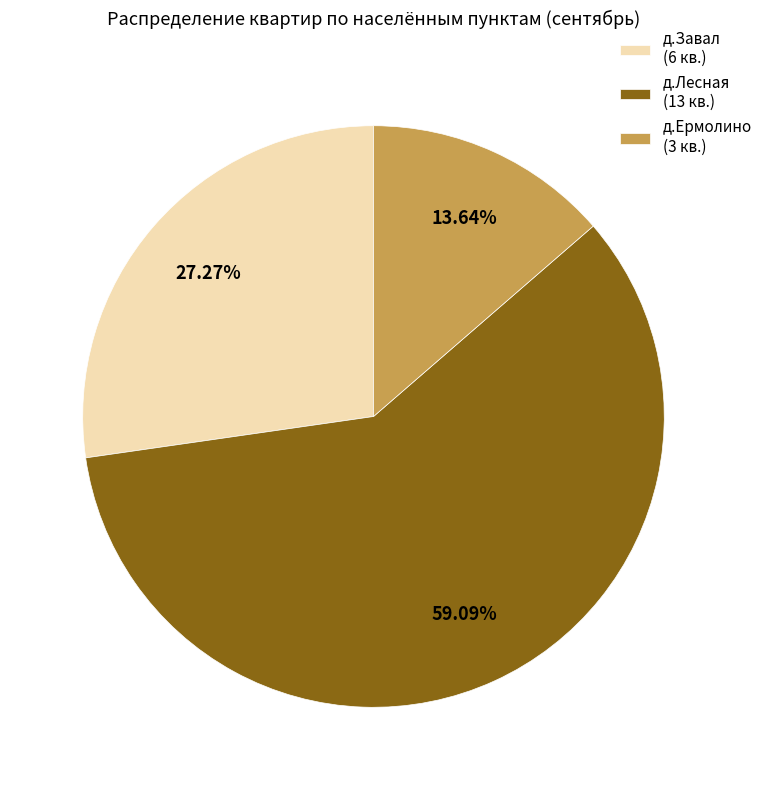

To the nearest percent, what is the average slice percentage?

33%